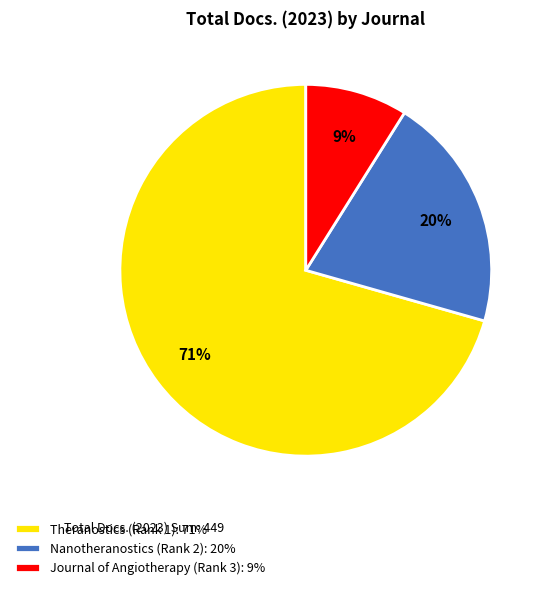

Rank the categories by value from lowest to highest.

Journal of Angiotherapy (Rank 3), Nanotheranostics (Rank 2), Theranostics (Rank 1)